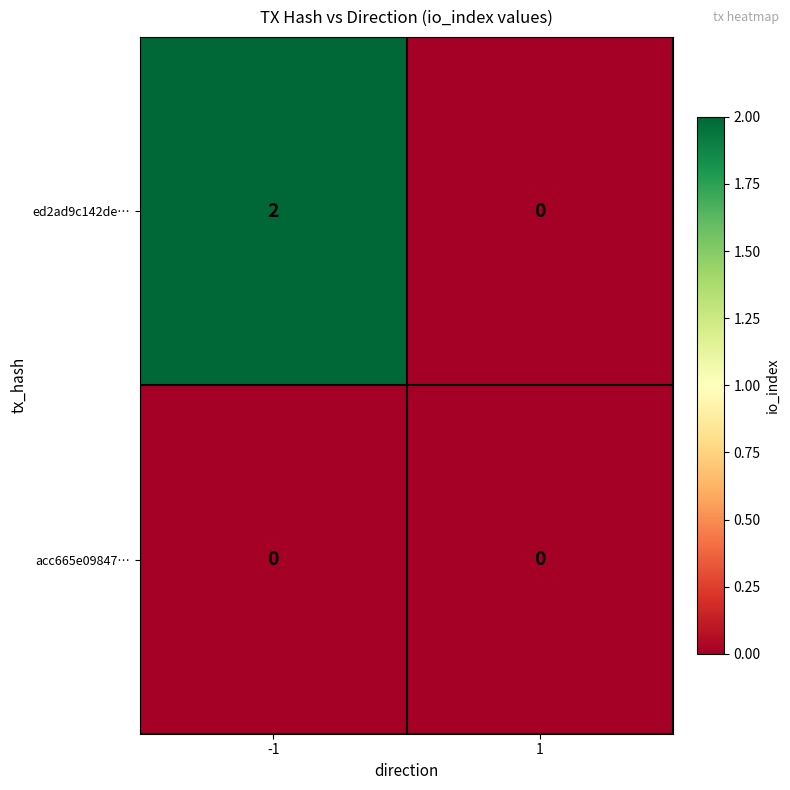

Which series changed the most between -1 and 1?

ed2ad9c142de…